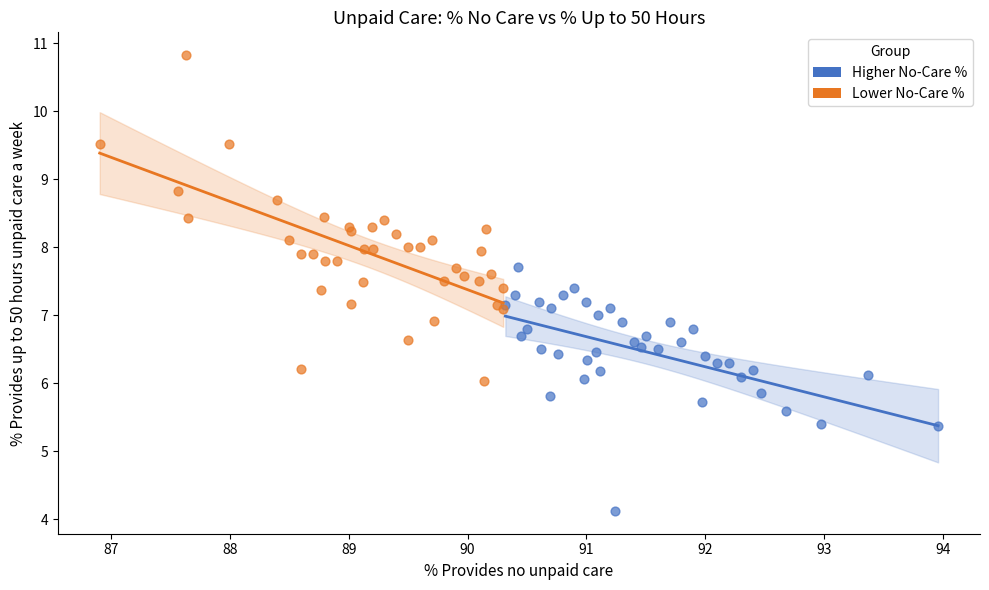

Which series reaches the minimum Y coordinate?

Higher No-Care %